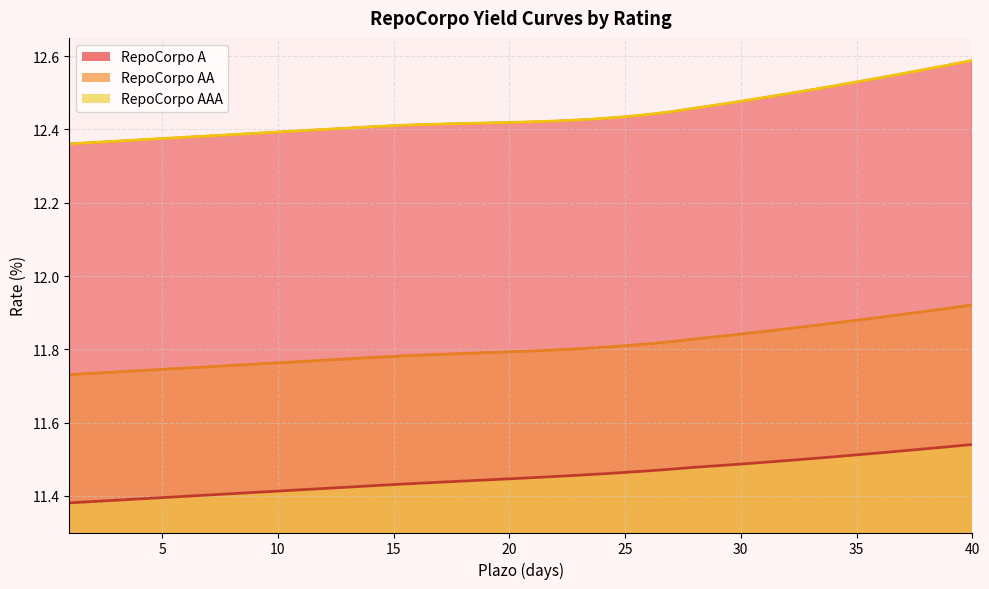

True or false: RepoCorpo AAA and RepoCorpo AA intersect in this chart.

False